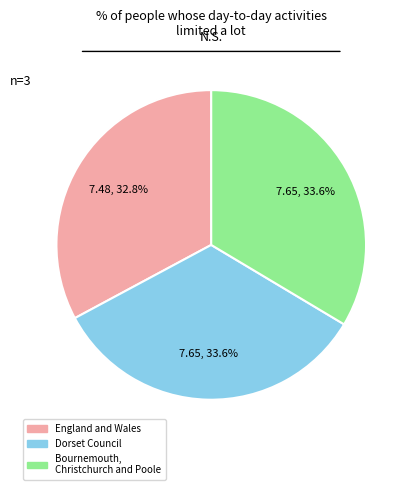

Between England and Wales and Dorset Council, which is larger?

Dorset Council